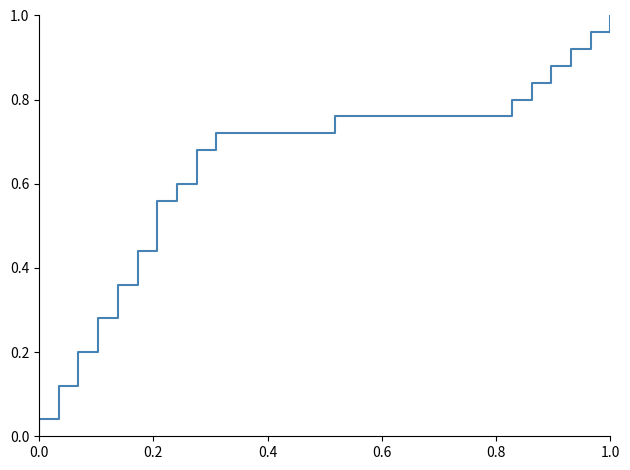

How many series are shown in this chart?

1